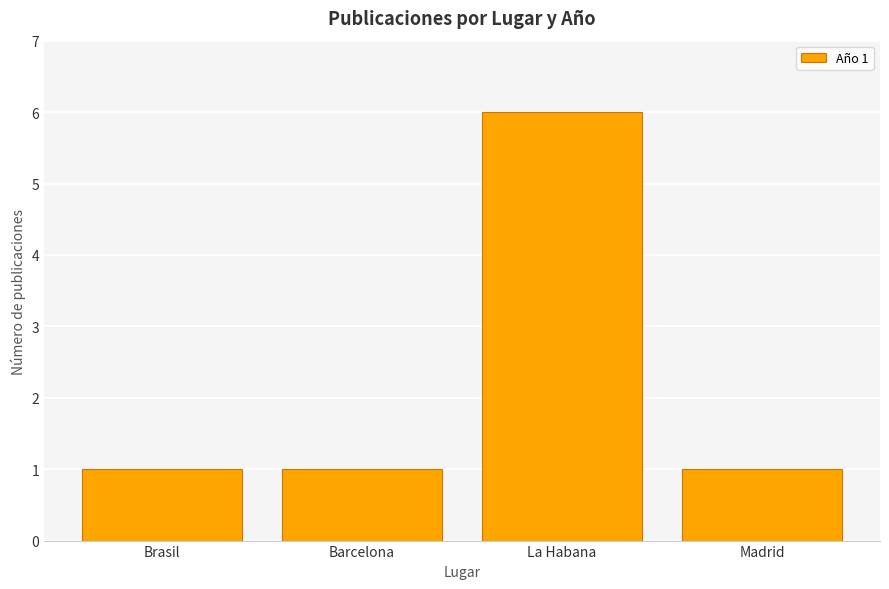

What value does the data have at Barcelona?

1